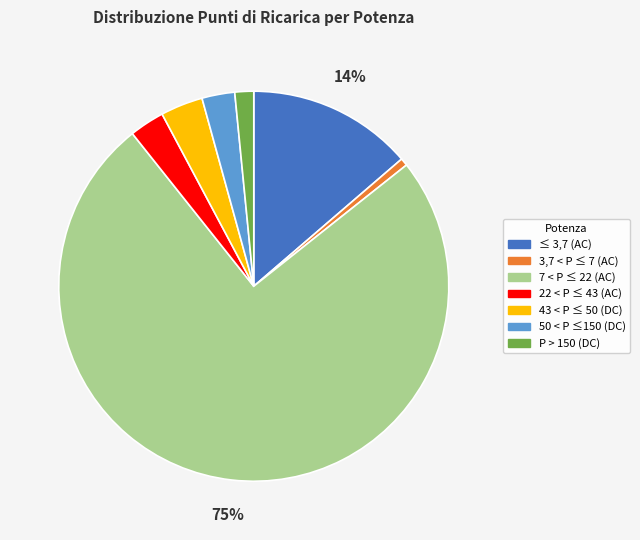

To the nearest percent, what is the average slice percentage?

14%